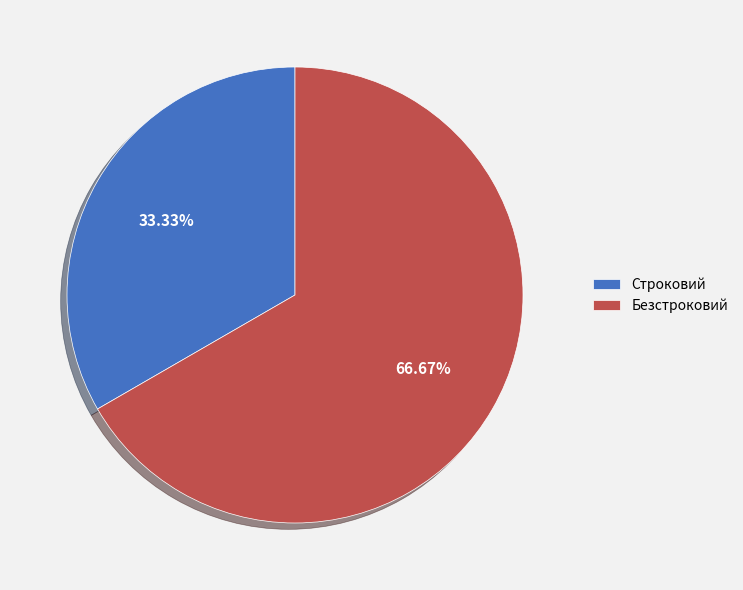

The Строковий slice represents 33% of the pie. True or false?

True